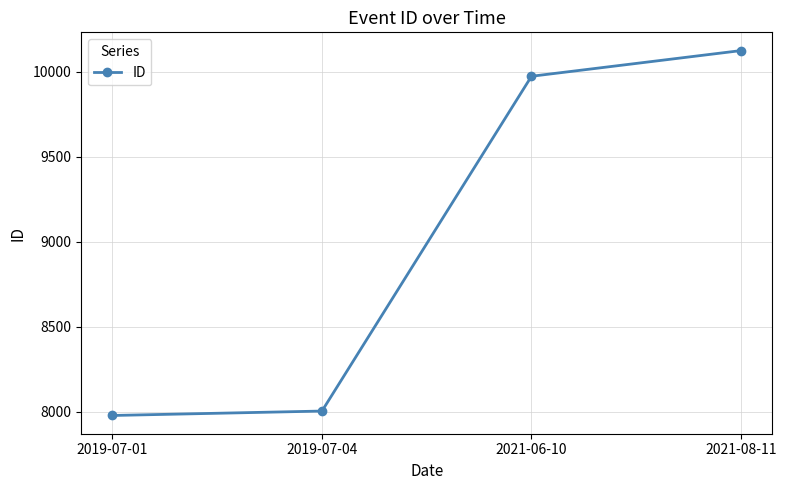

Which category has the lowest value across all series?

2019-07-01